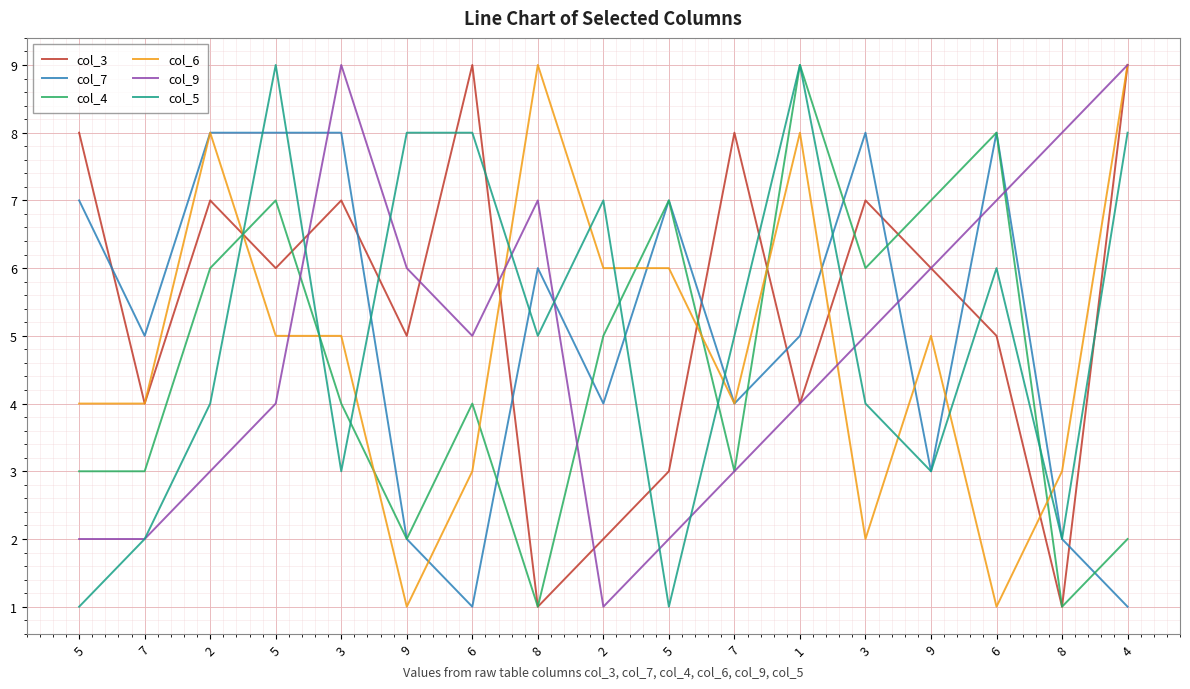

At which category is the sum across all series the highest?

5